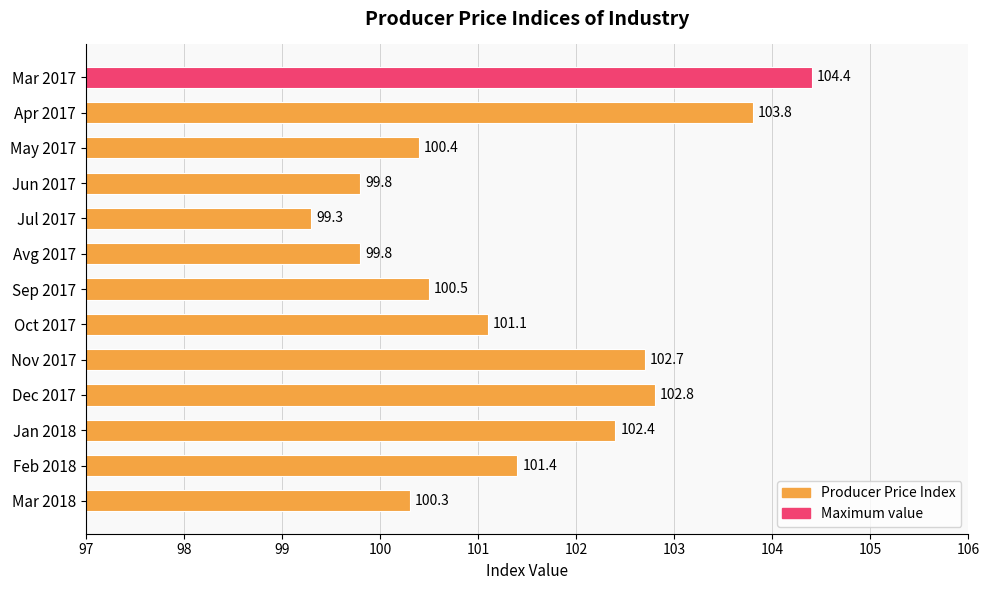

Reading bottom to top, list all the values displayed in this chart.

Mar 2018=100.3	Feb 2018=101.4	Jan 2018=102.4	Dec 2017=102.8	Nov 2017=102.7	Oct 2017=101.1	Sep 2017=100.5	Avg 2017=99.8	Jul 2017=99.3	Jun 2017=99.8	May 2017=100.4	Apr 2017=103.8	Mar 2017=104.4